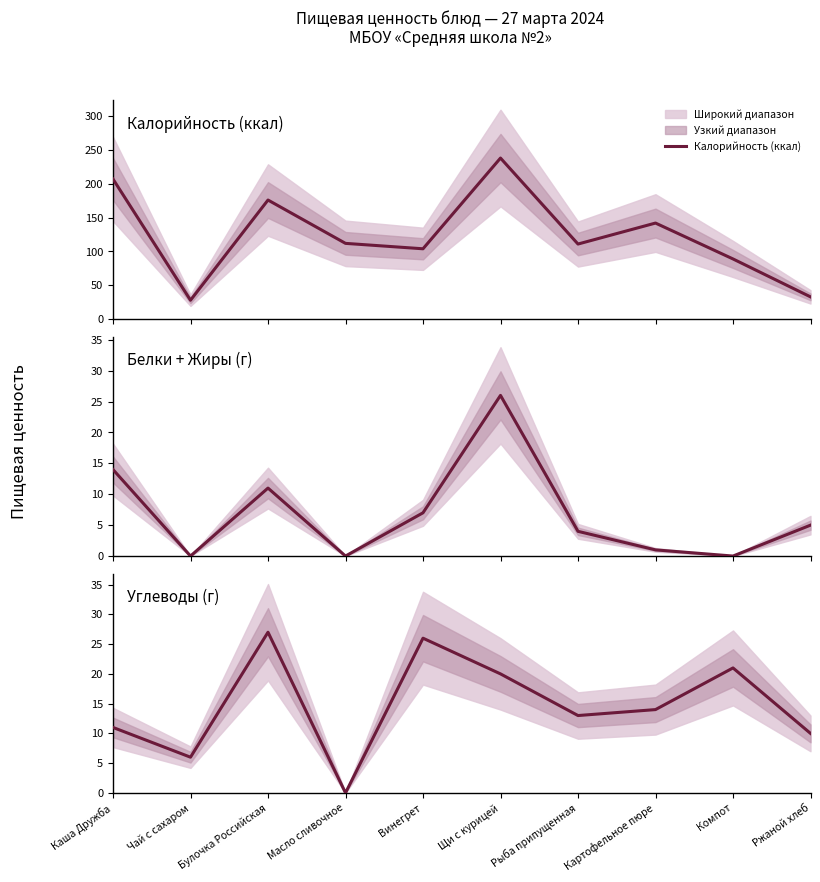

How many values in the Калорийность (ккал) series exceed 112?

4